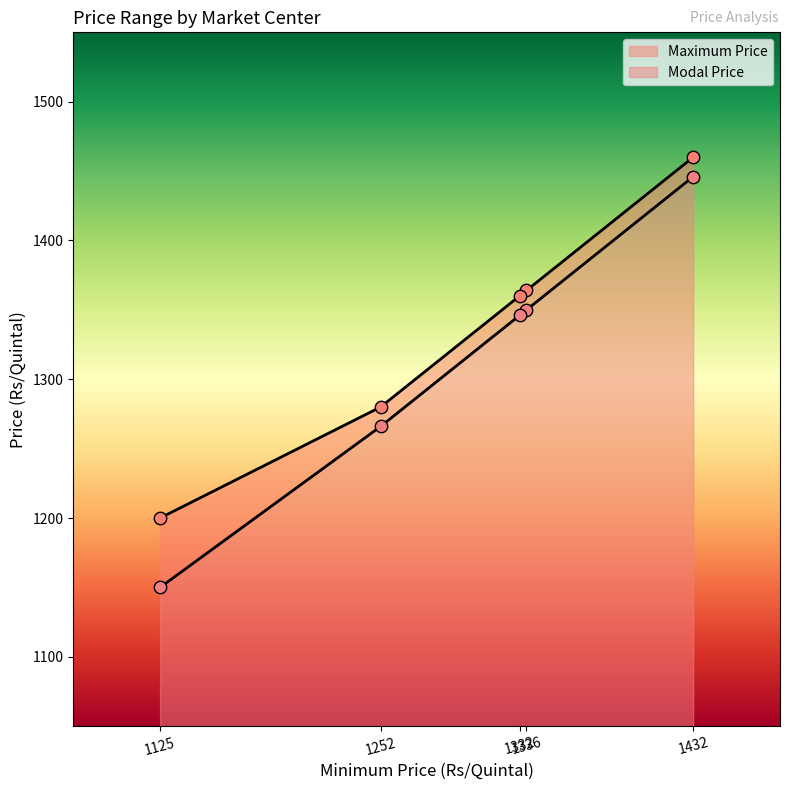

Which series has the largest total across all categories?

Maximum Price